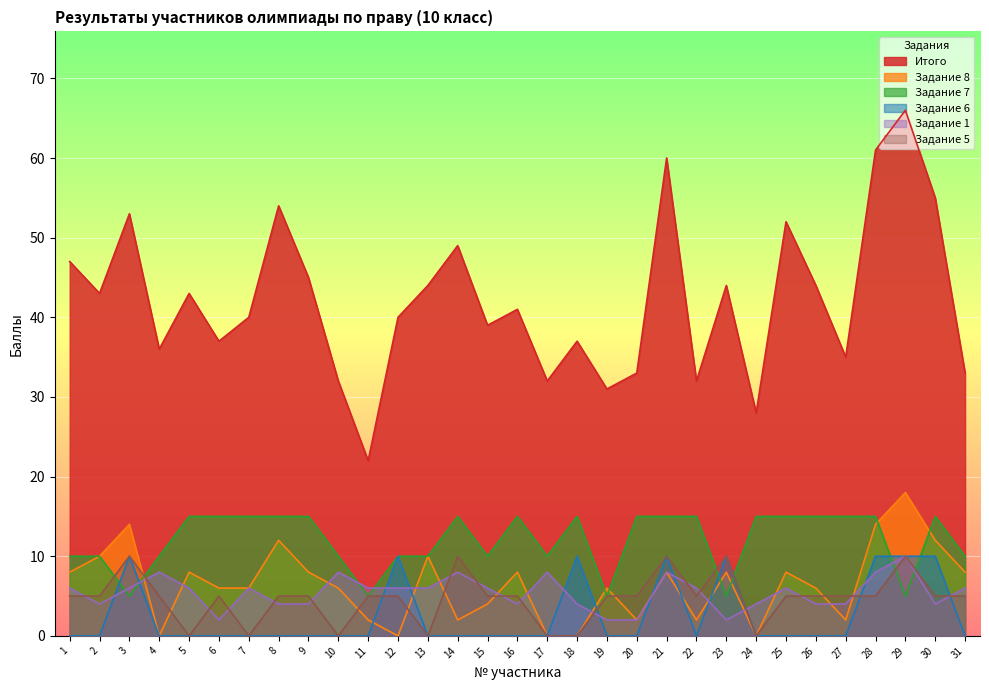

Which series has the largest total across all categories?

Итого